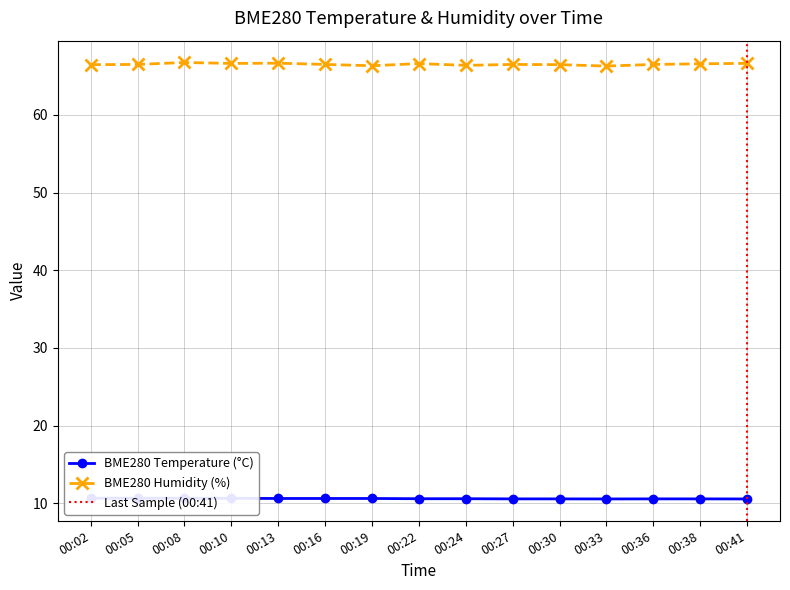

What is the sum of all BME280_humidity values?

997.8